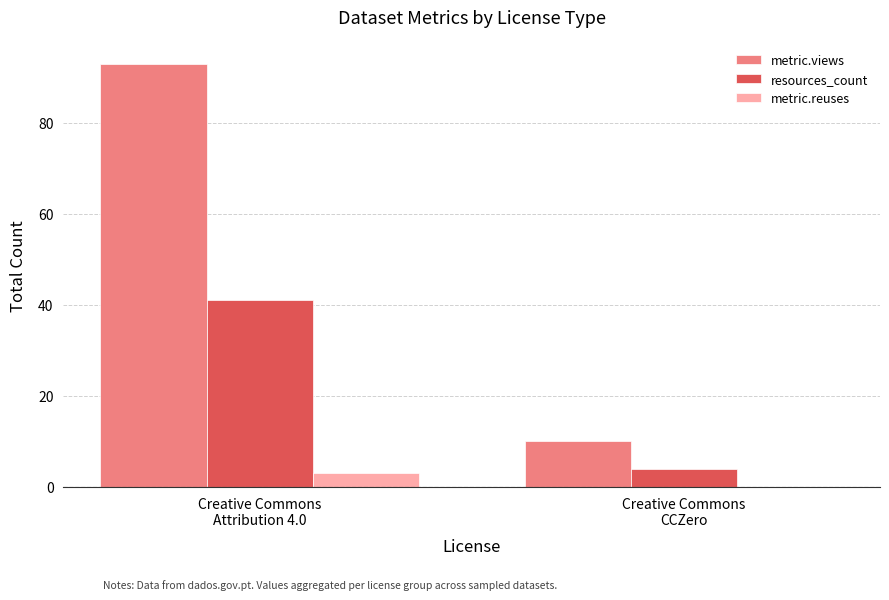

What is the sum of the metric.reuses values at Creative Commons
Attribution 4.0 and Creative Commons
CCZero?

3